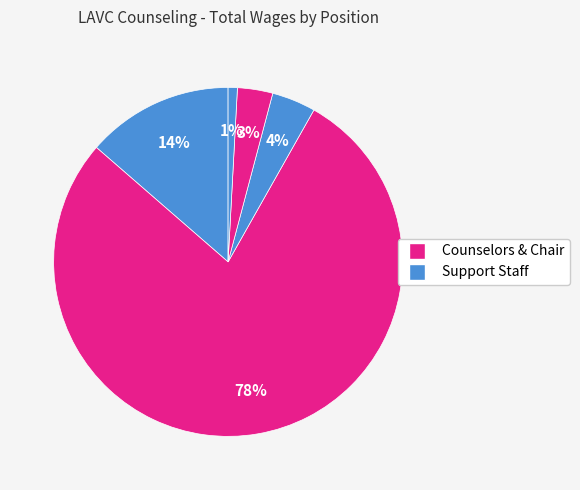

Count the number of slices in the pie.

5